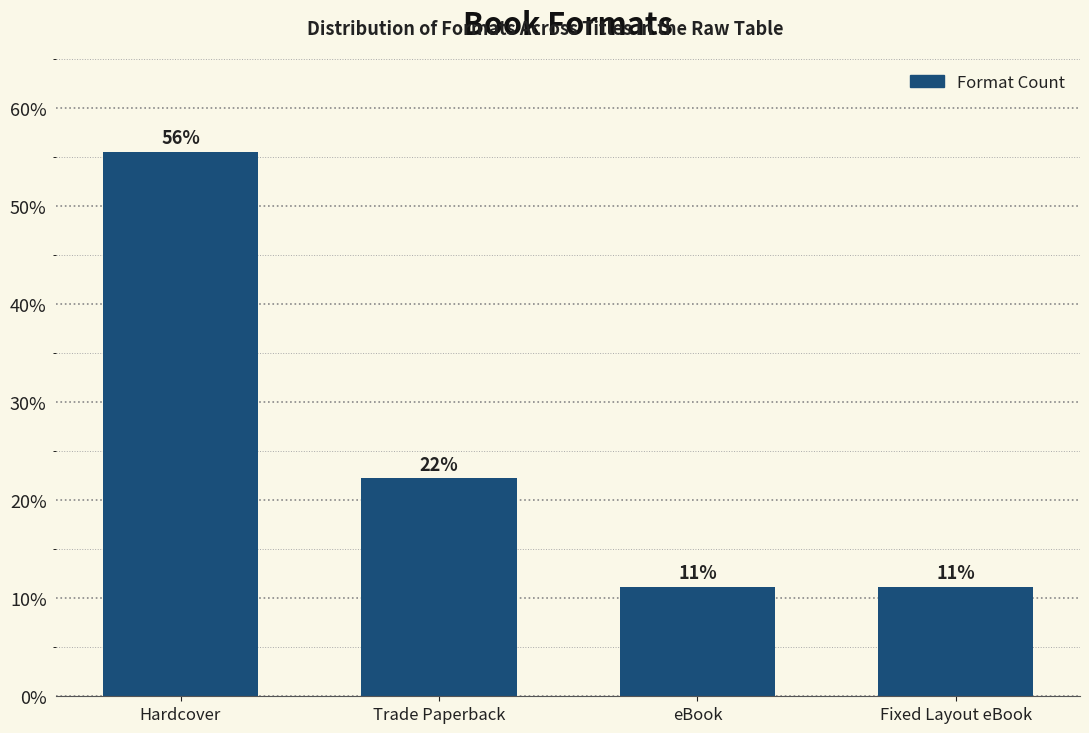

How many bars are there in total?

4